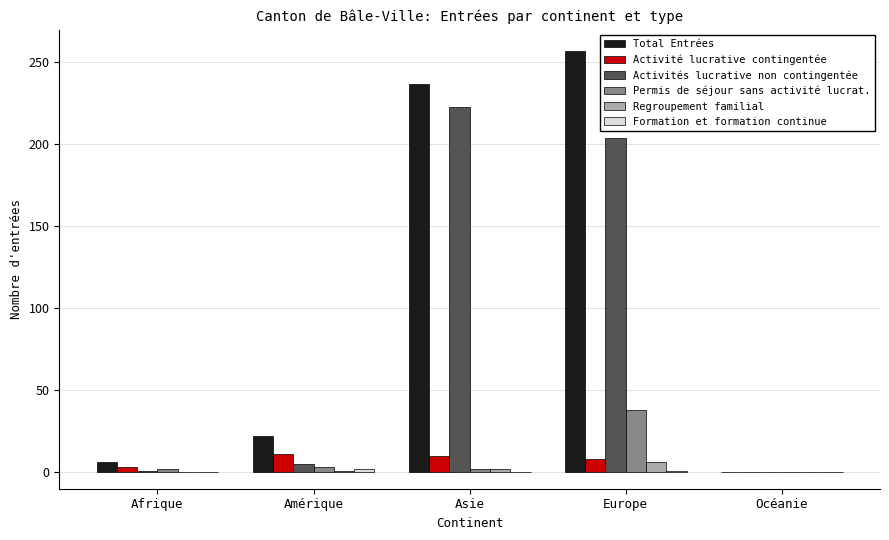

At which category is the sum across all series the highest?

Europe